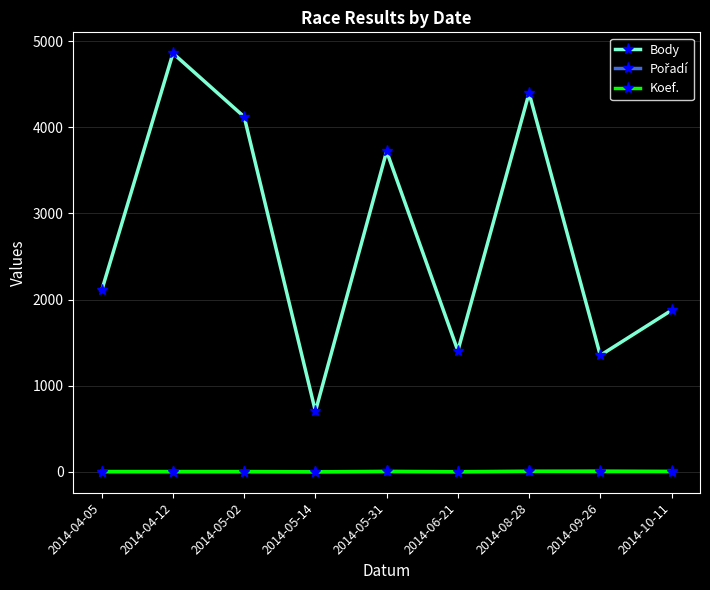

True or false: Body has more than 1 interior local peaks.

True